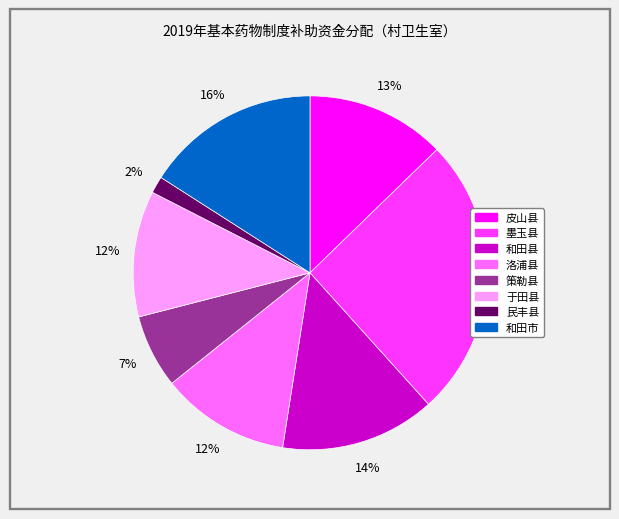

Approximately how many times larger is the value at 于田县 compared to 洛浦县?

1.0